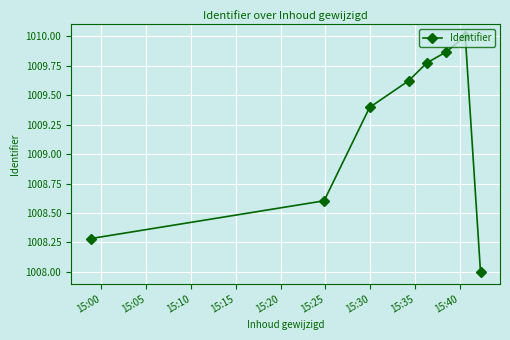

What is the value of the 7th point from the left?

1010.0